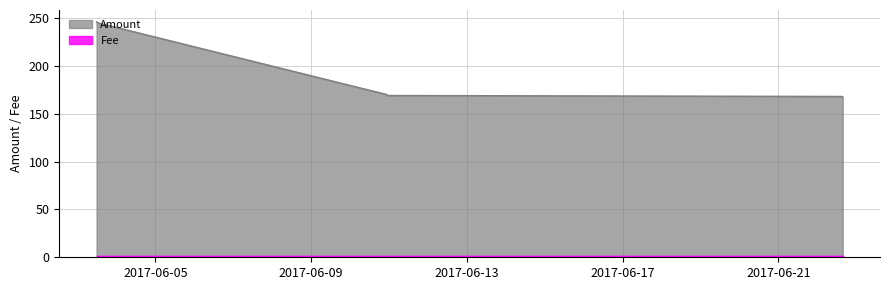

True or false: Fee and Amount intersect in this chart.

False